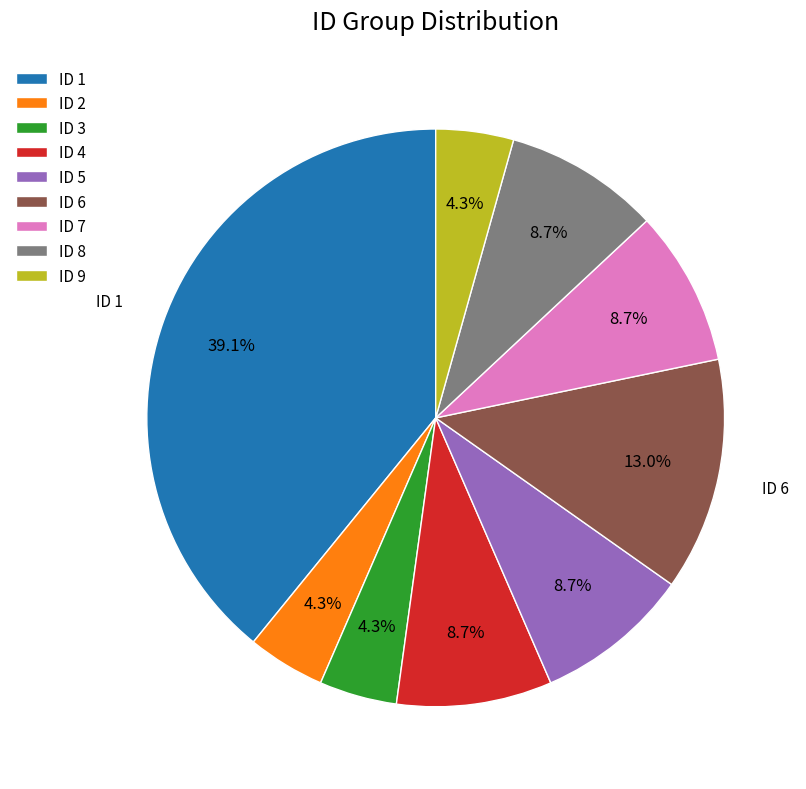

Does ID 9 represent more than half of the total?

No